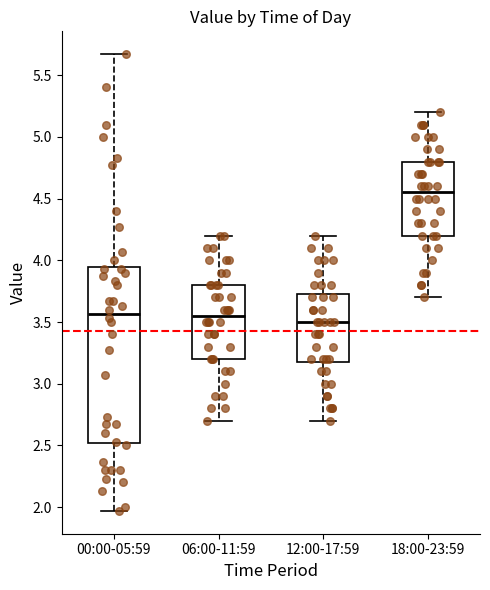

Which box is the tallest, from its lower edge to its upper edge?

00:00-05:59